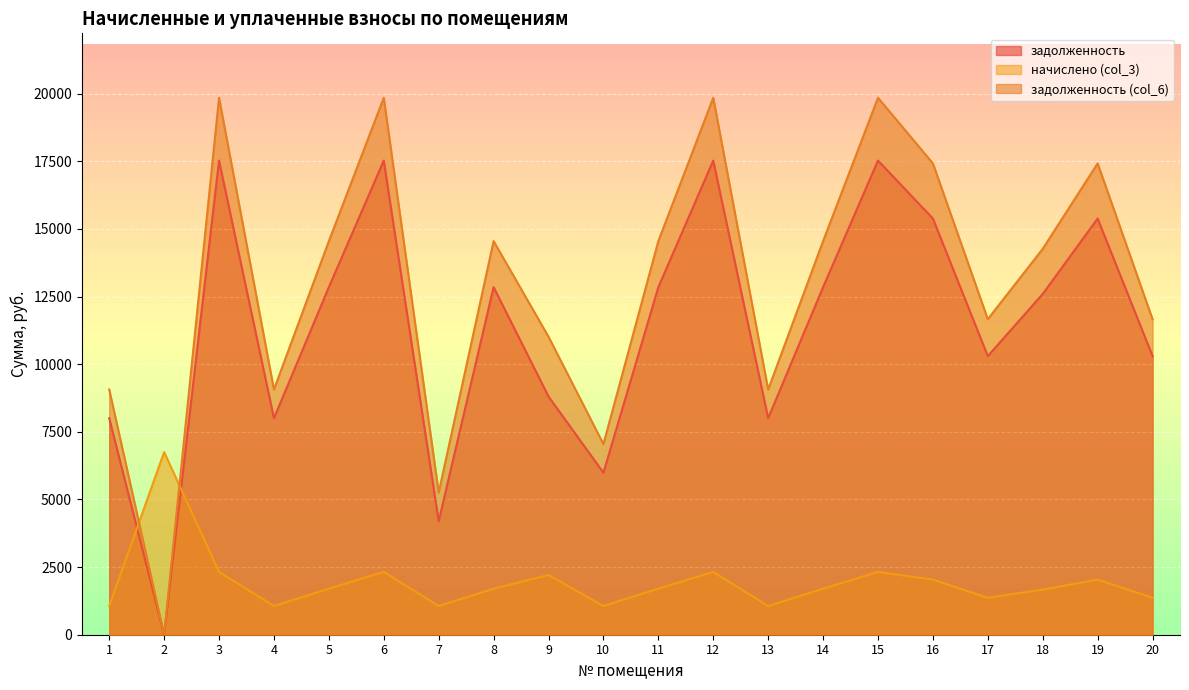

How many series are shown in this chart?

3